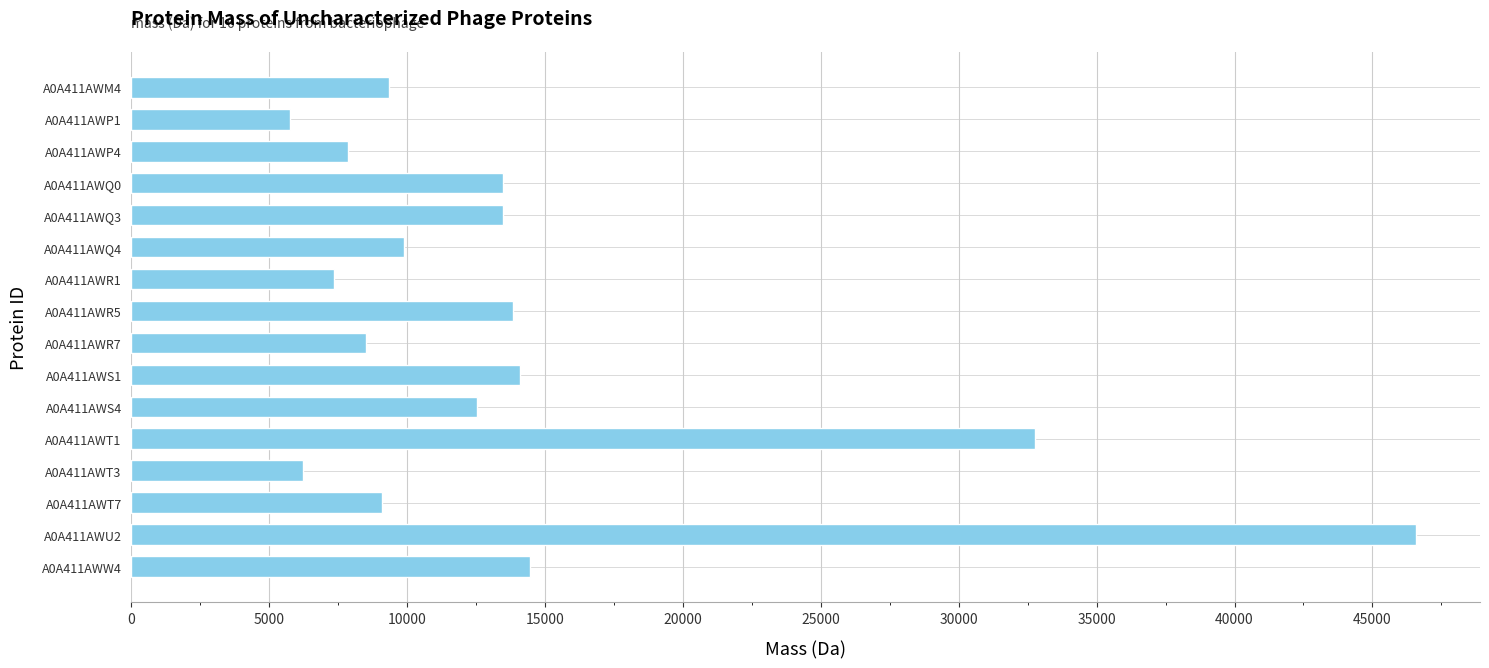

What is the difference between the maximum and minimum values?

40817.3